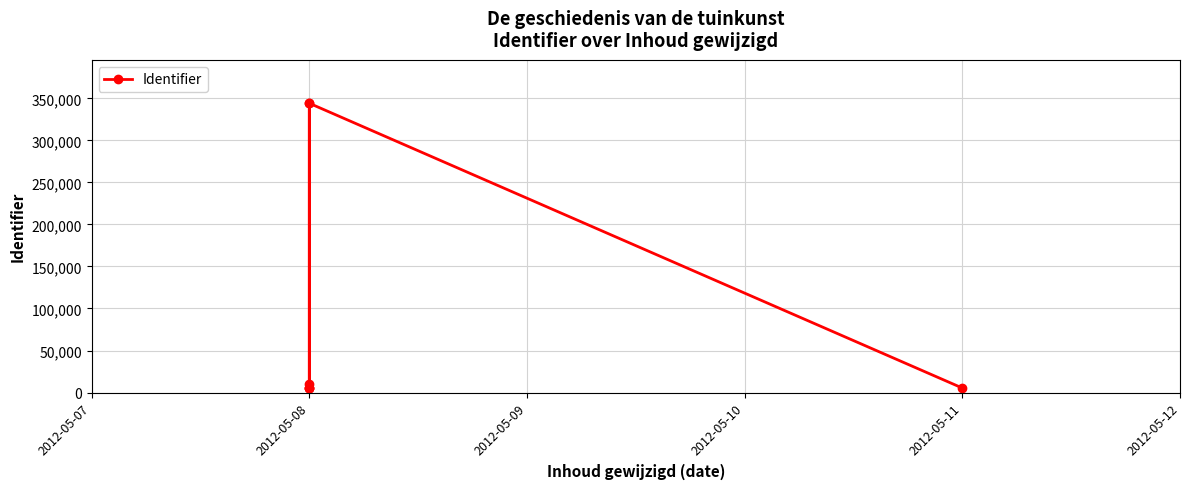

What is the difference between the maximum and minimum values?

338928